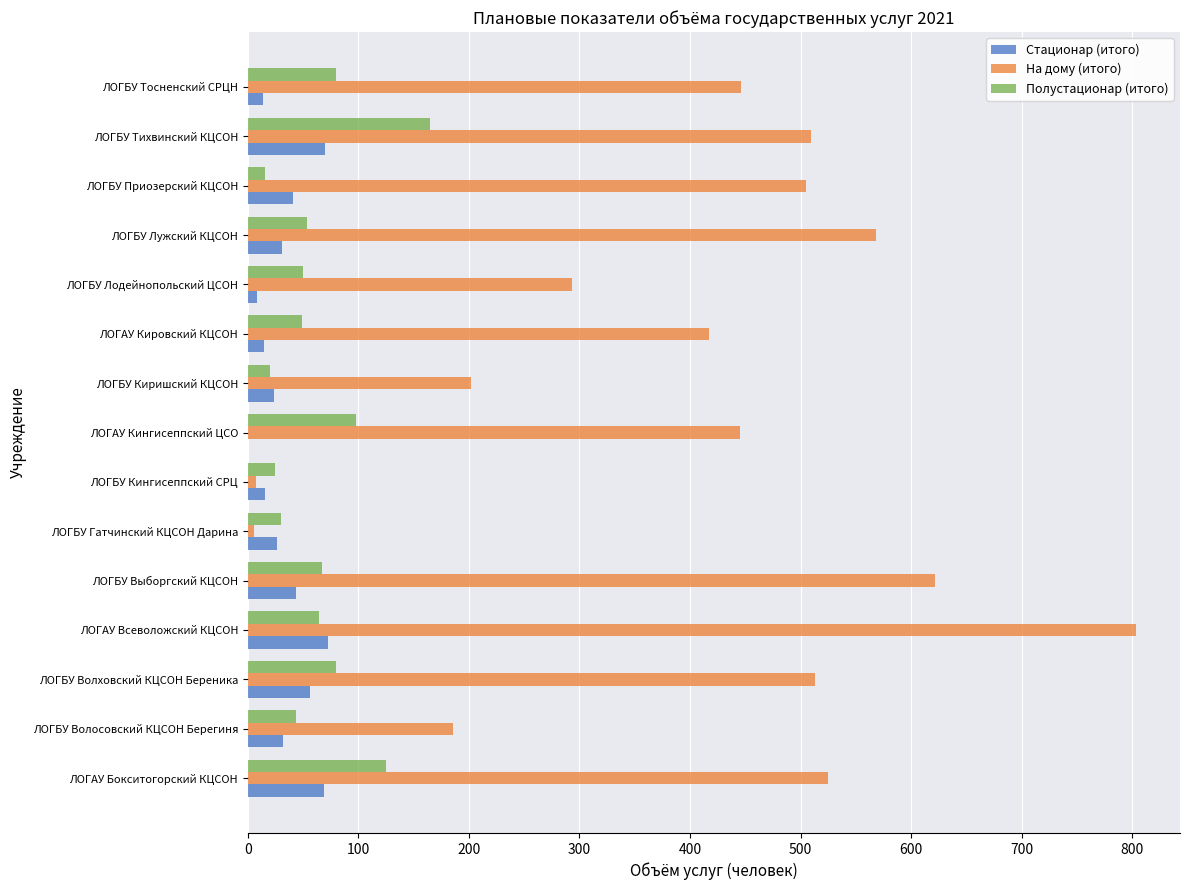

Is it true that Полустационар (итого) equals 64 at ЛОГАУ Всеволожский КЦСОН?

True